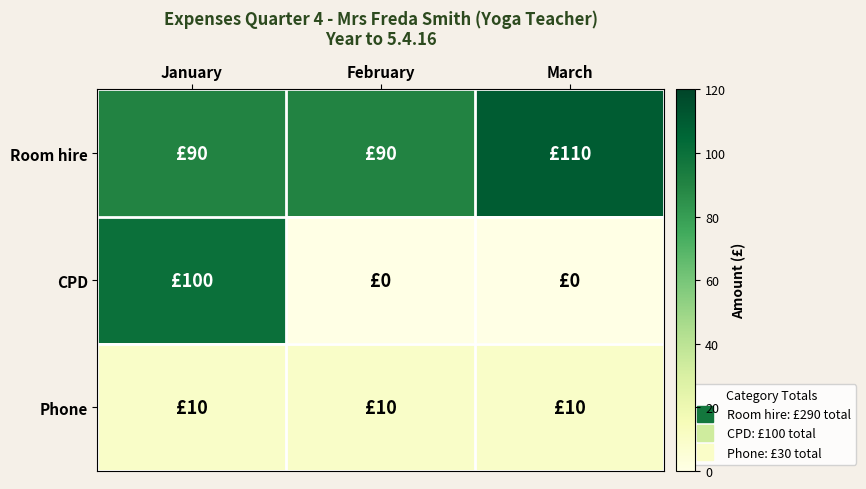

Rank the series by their maximum value, from lowest to highest.

Phone, CPD, Room hire